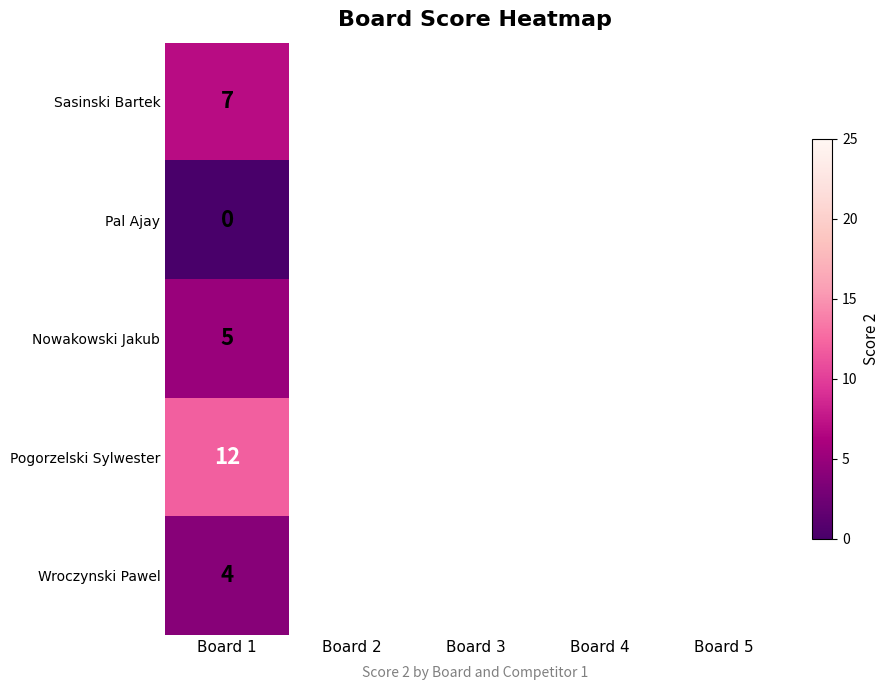

At which category is the sum across all series the highest?

Board 1